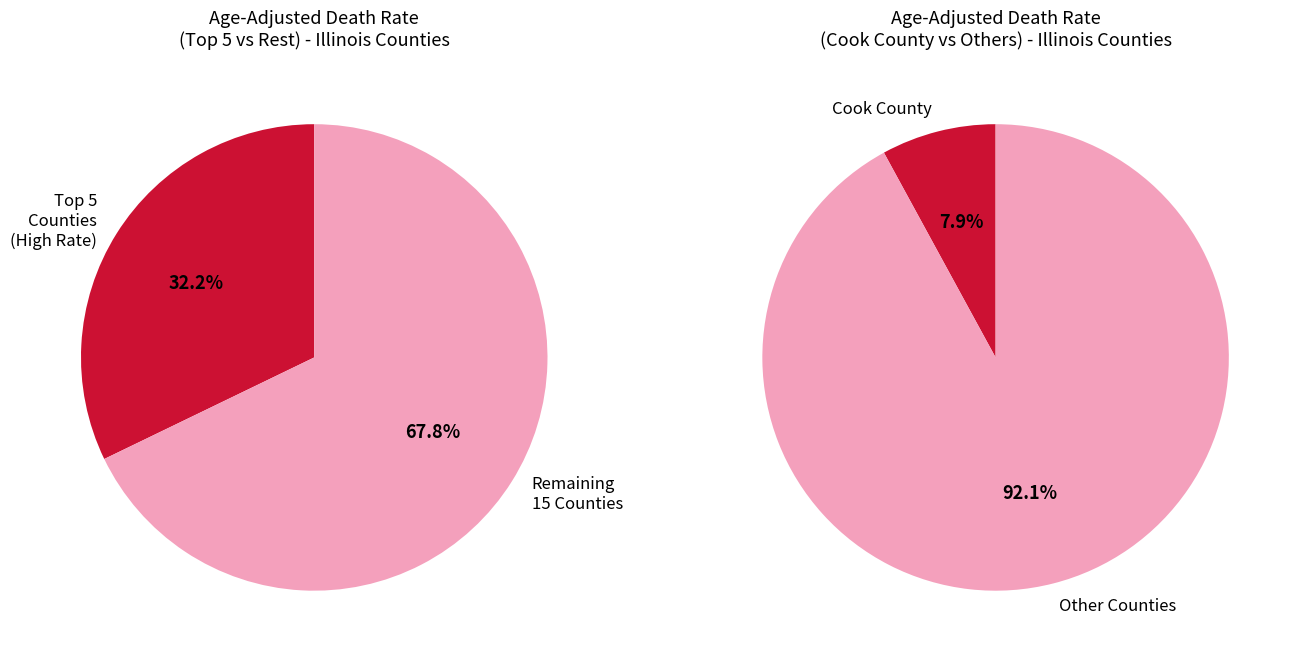

Is it true that Madison County is 9% of the pie?

False